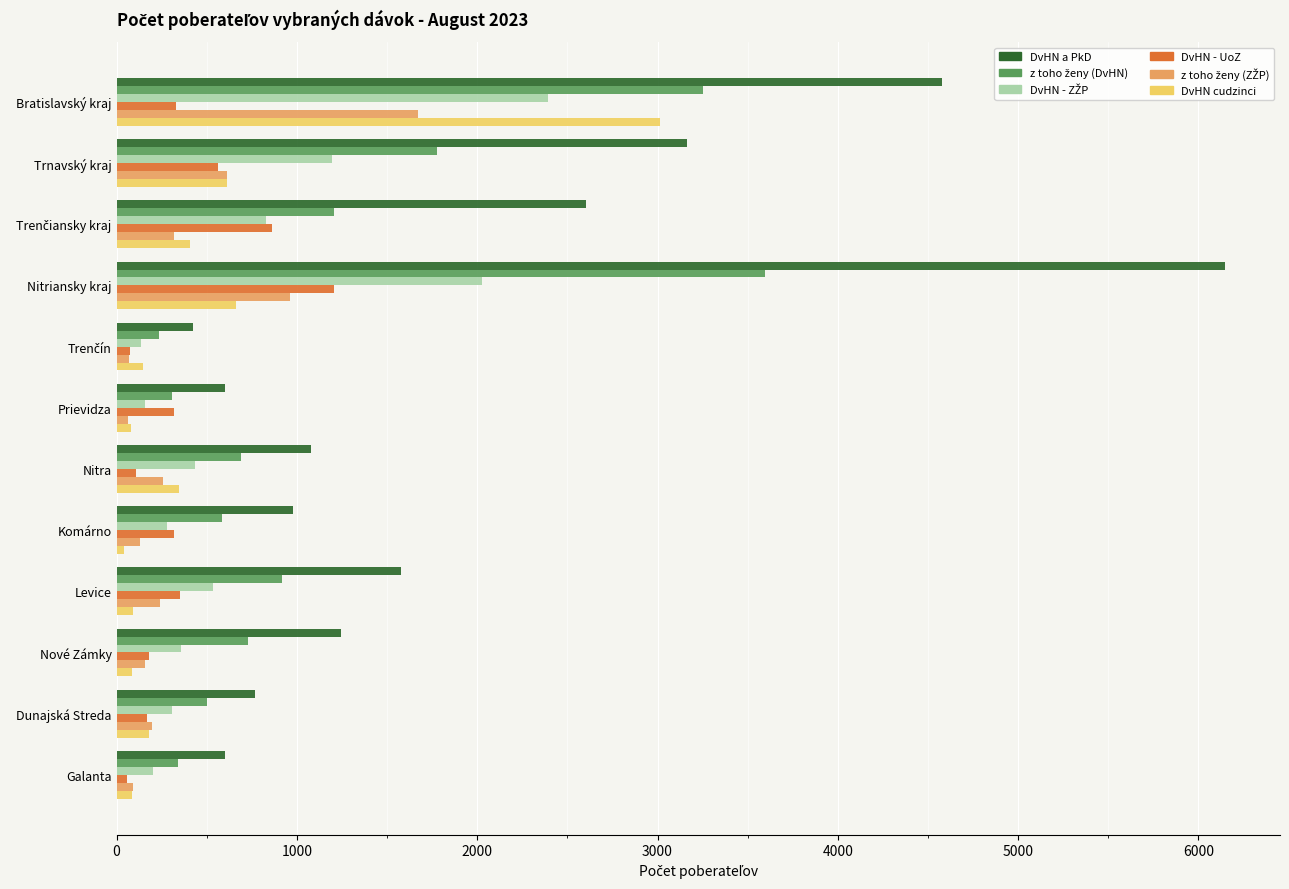

What is the average value of the DvHN cudzinci series?

479